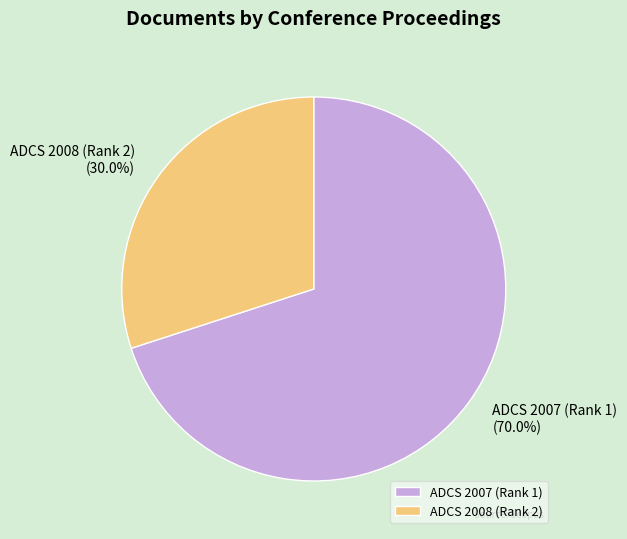

To the nearest percent, what is the difference between the largest and smallest slice percentages?

40%